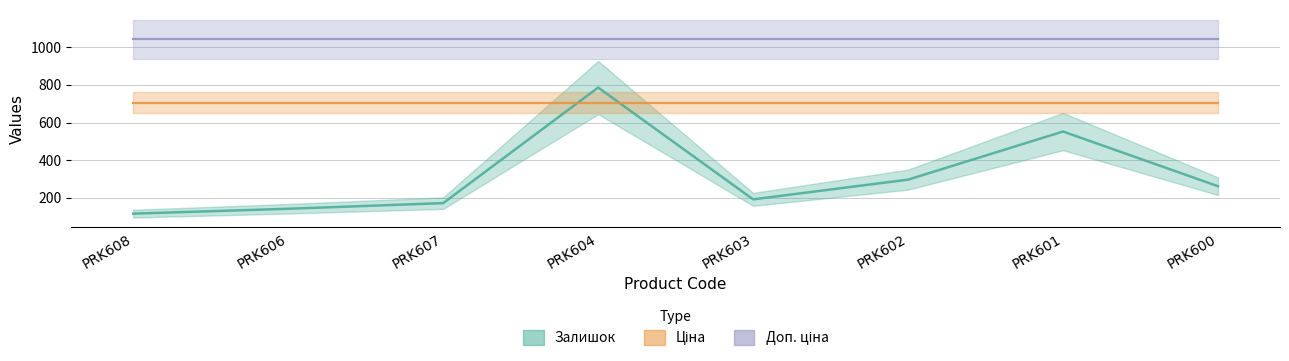

Does the chart display data point markers on the line(s)?

No